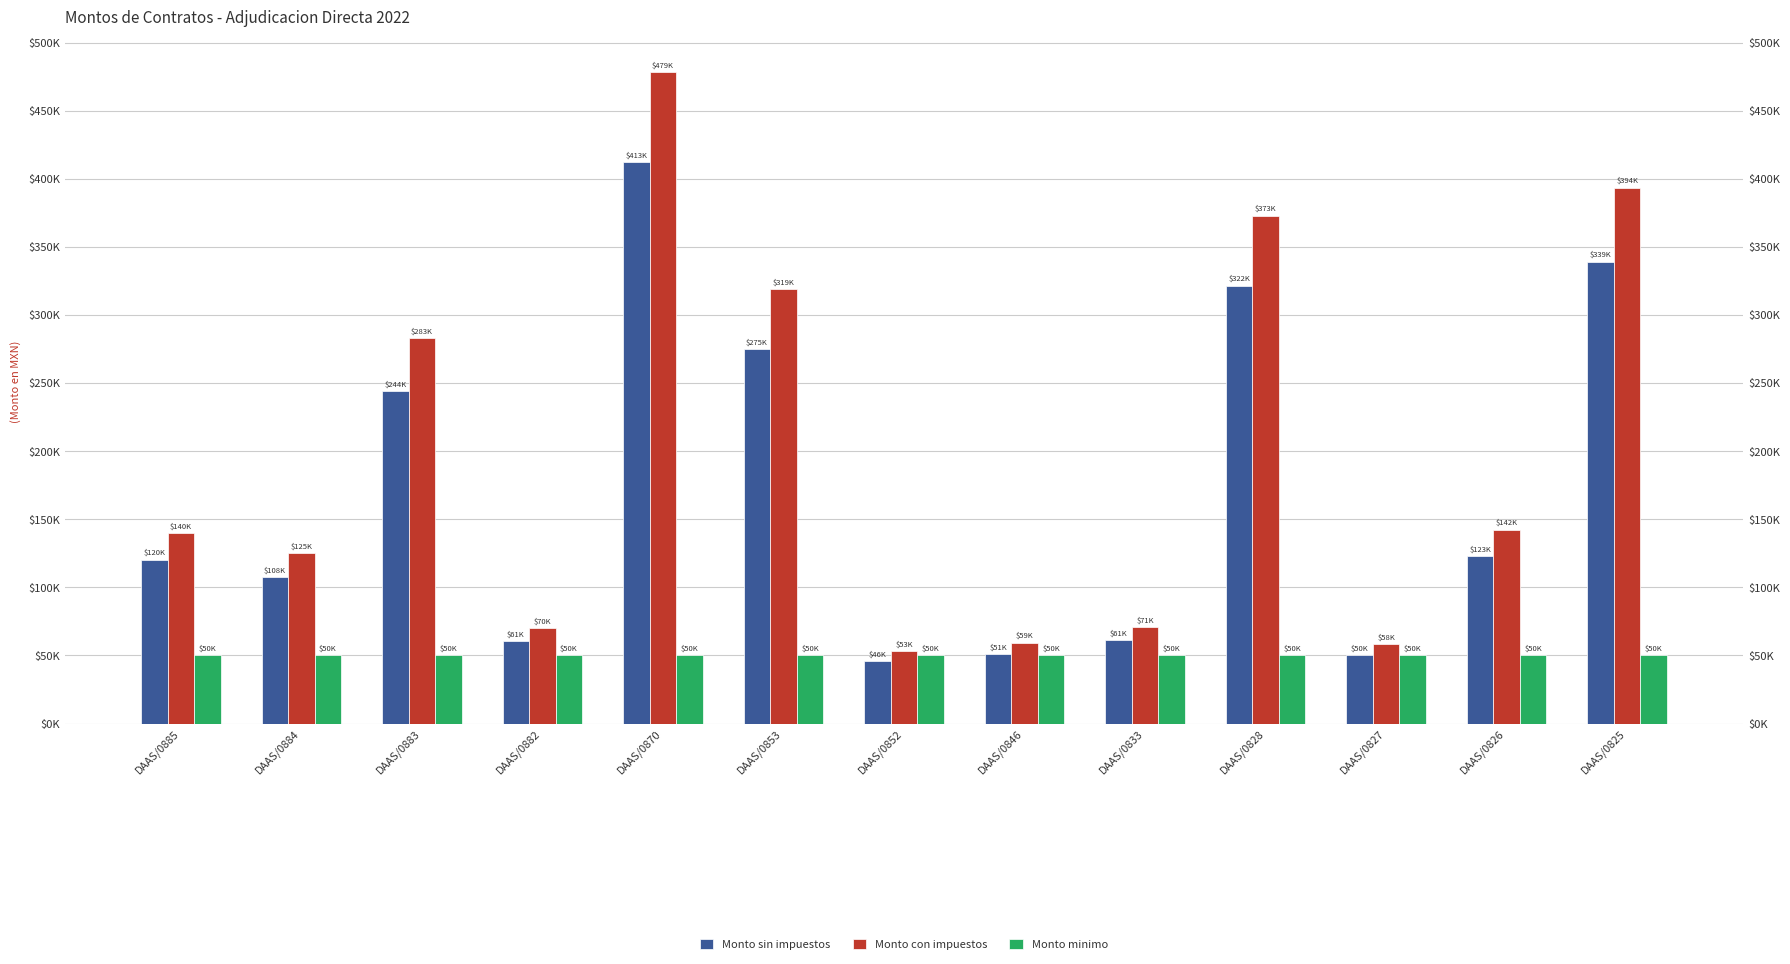

Between DAAS/0825 and DAAS/0827, which is larger?

DAAS/0825